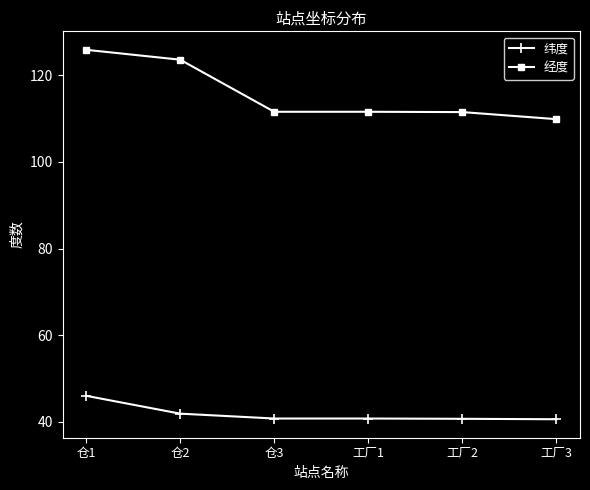

What is the minimum value shown in the chart?

40.6